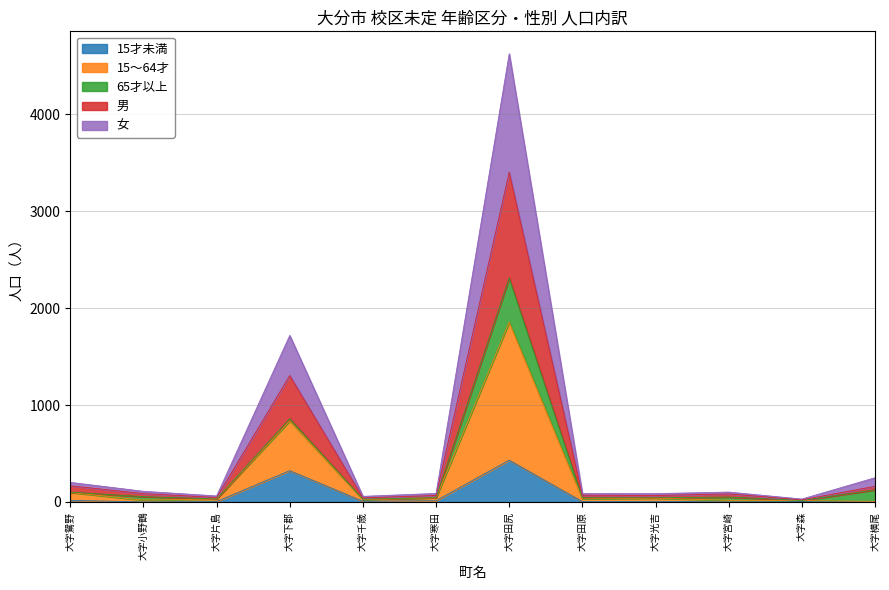

At which label does 15才未満 reach its minimum?

大字小野鶴